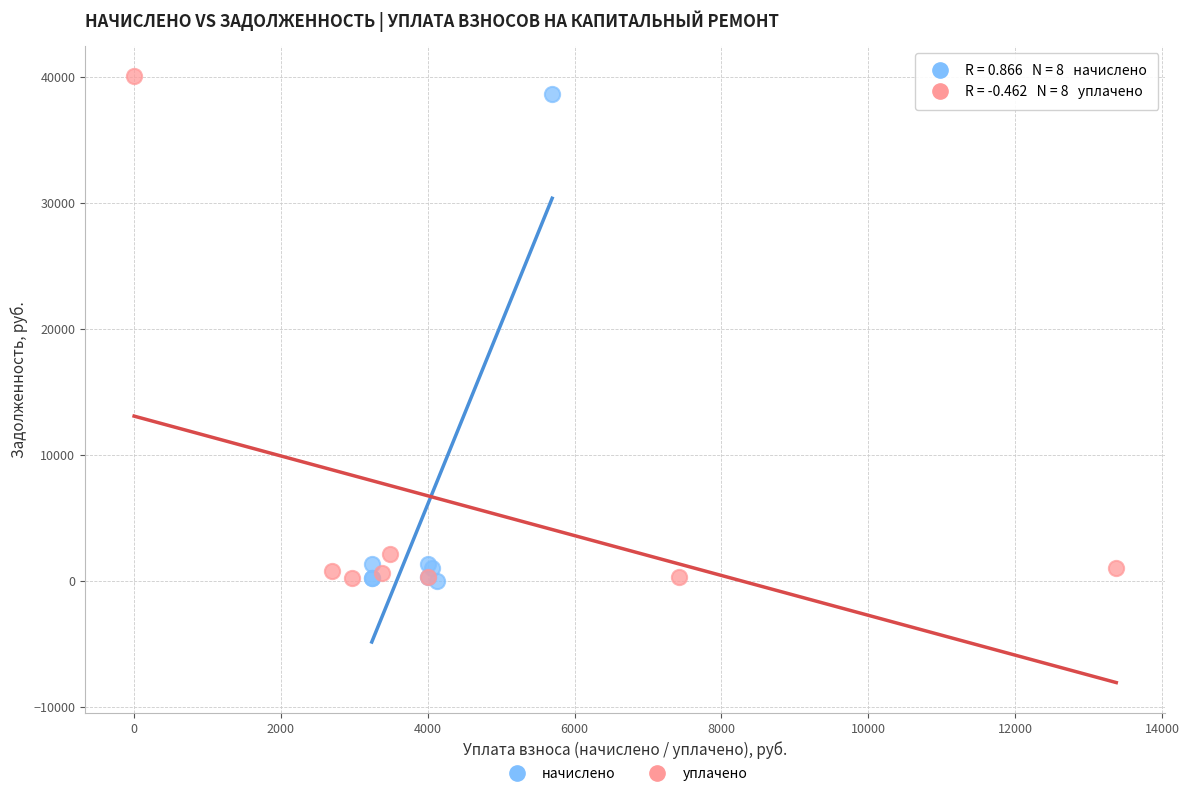

Which series has the largest Y range (max minus min)?

уплачено